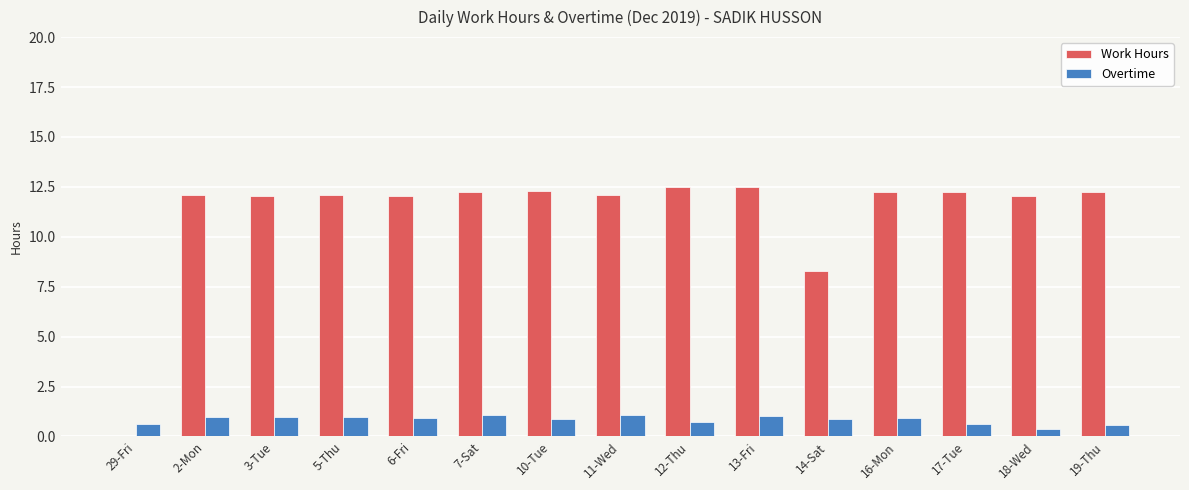

What is the approximate value of Work Hours at 10-Tue?

12.3